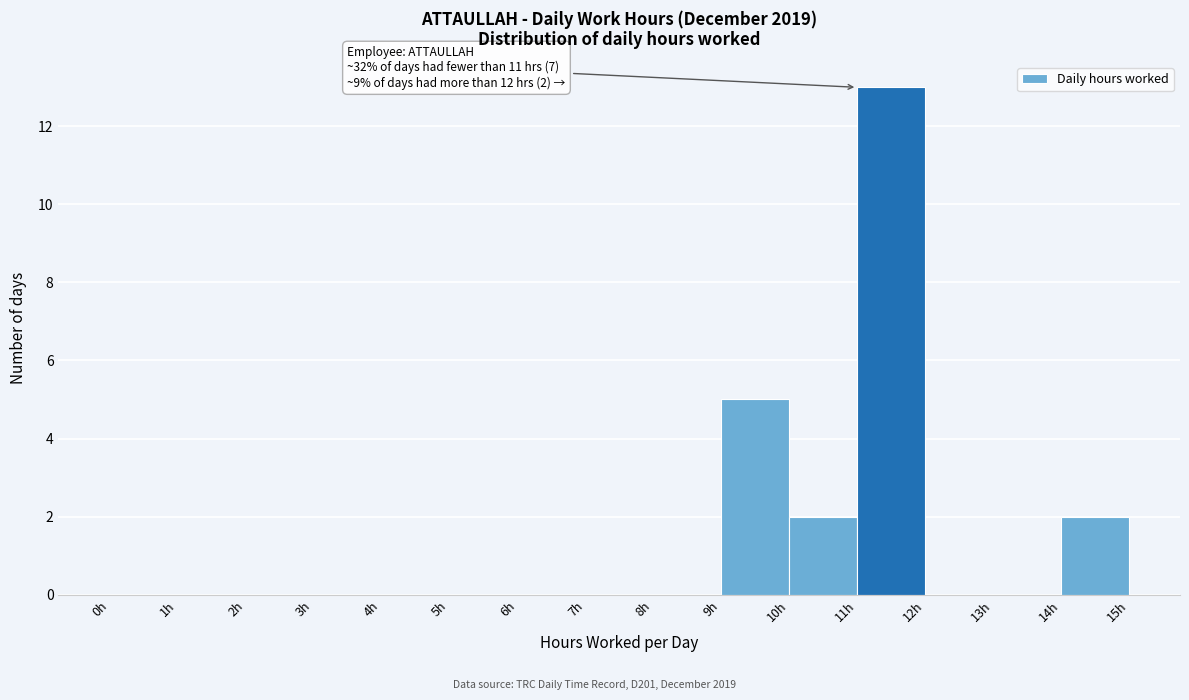

Over which range of the x-axis is the bar tallest?

11 to 12